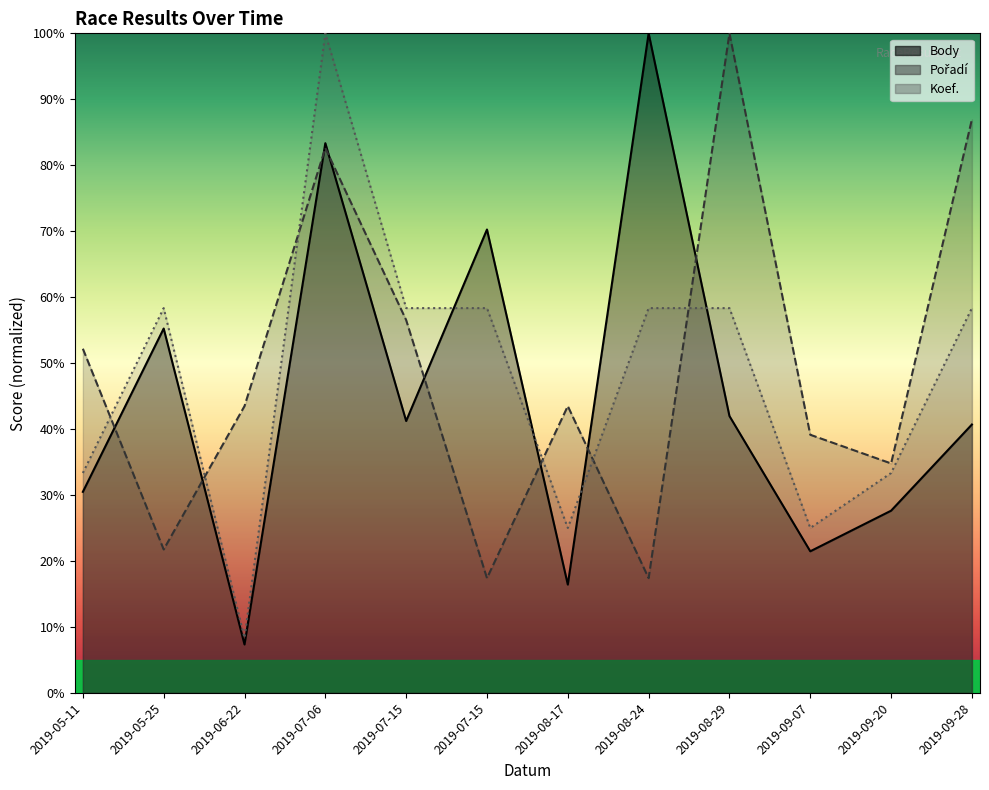

What is the total value across all series at 2019-05-11?

116.0